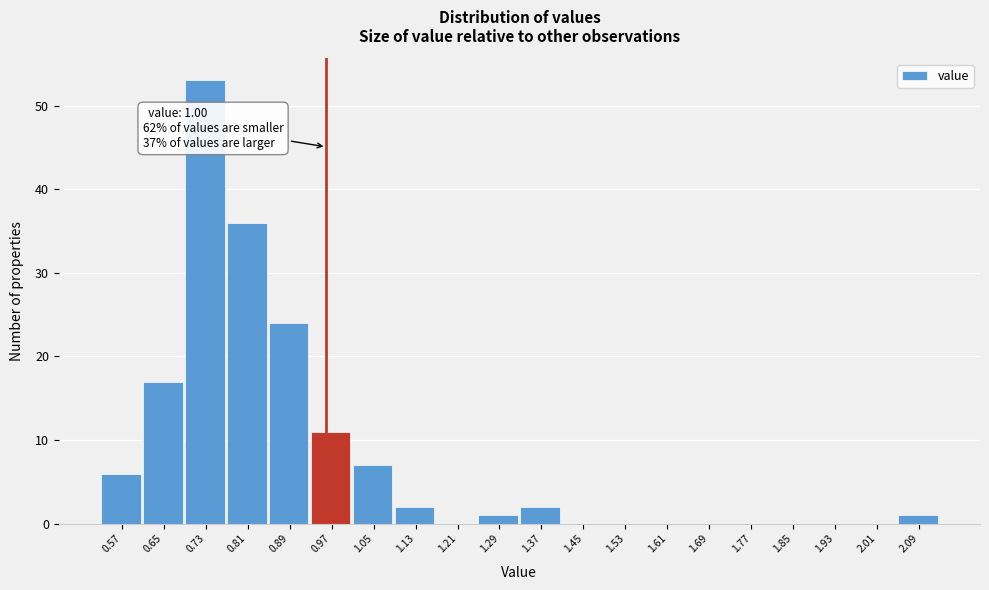

What is the maximum value shown in the chart?

53